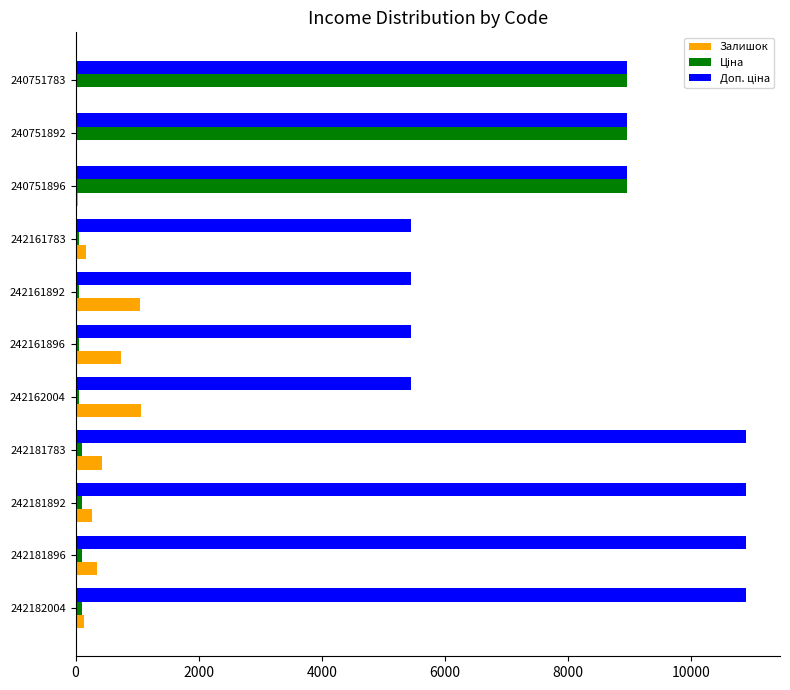

True or false: Залишок has a value of 4.0 at 240751783.

True